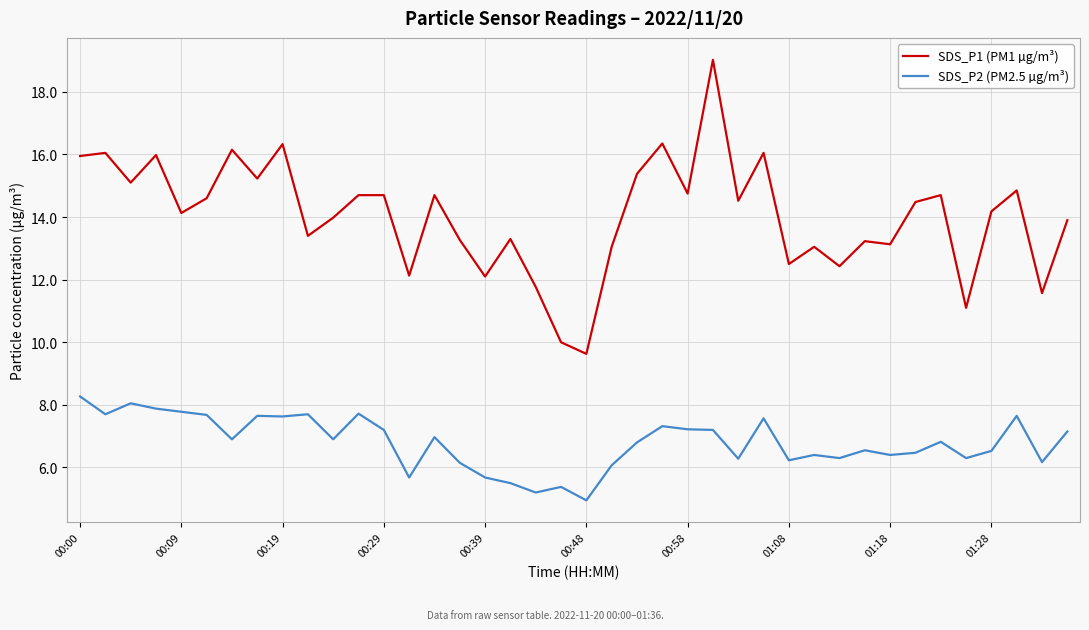

Which series has the widest spread of values?

SDS_P1 (PM1 µg/m³)